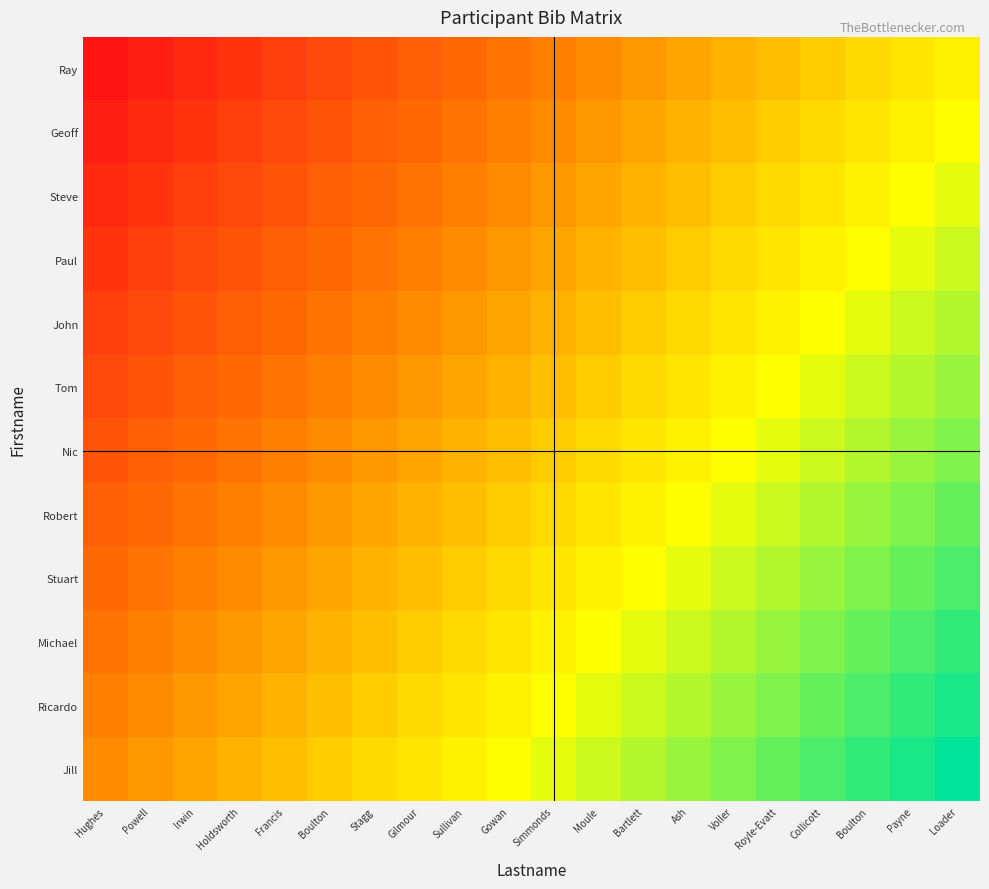

At how many categories does at least one series exceed 0?

20